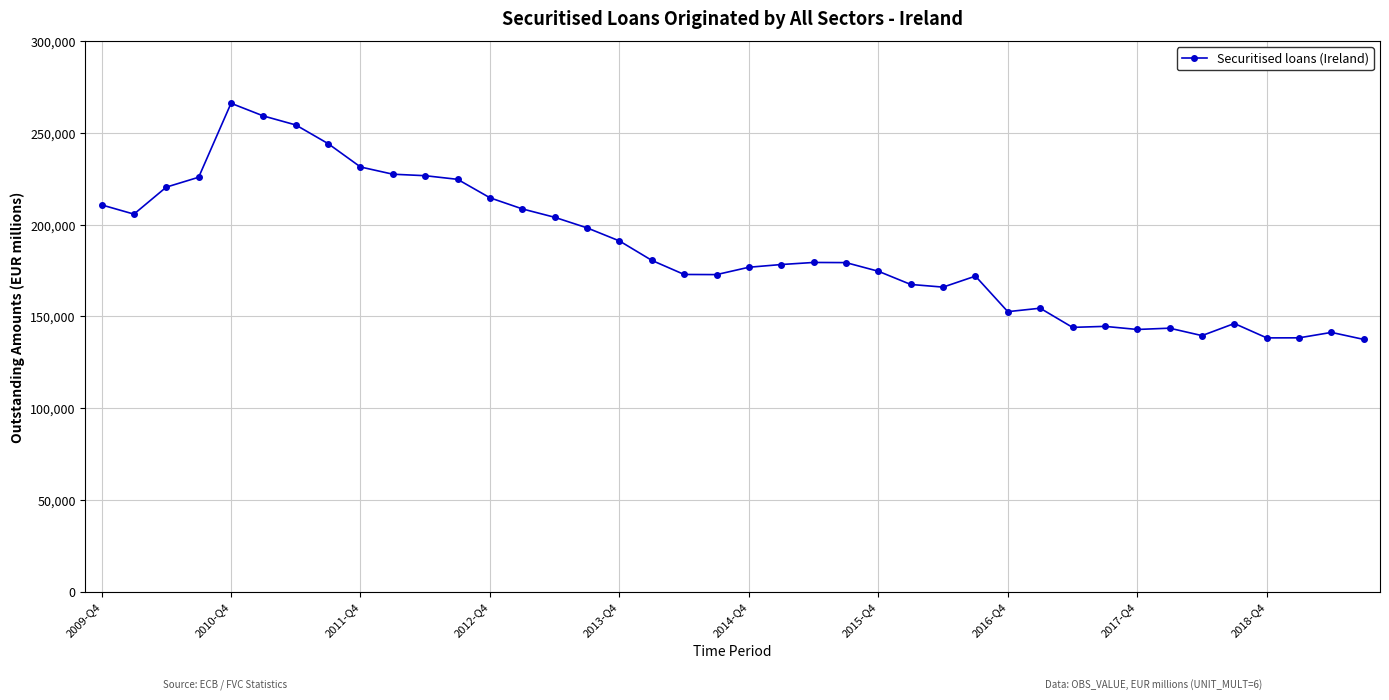

True or false: there are more than 2 points higher than both neighbors.

True